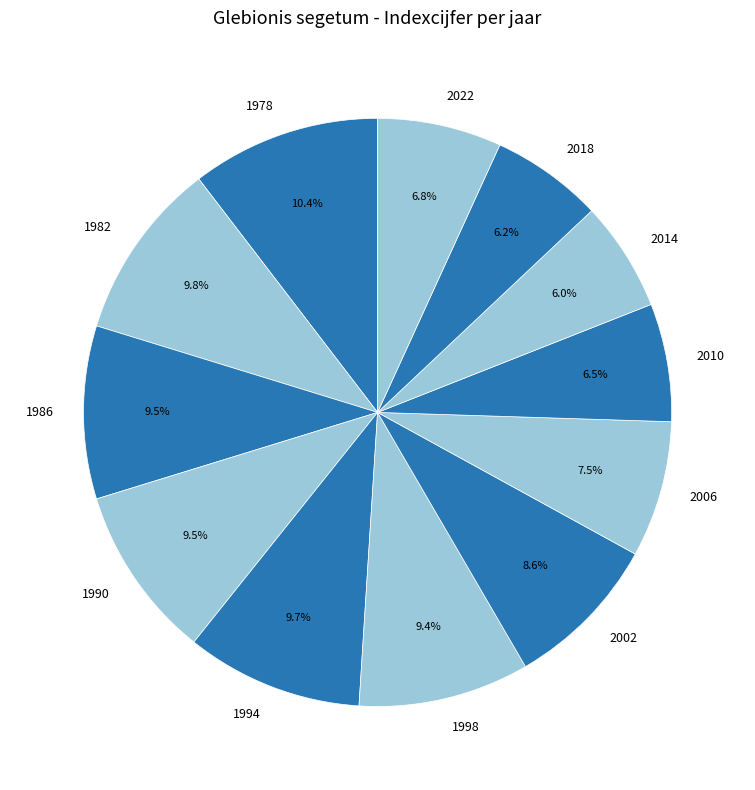

How many segments does this pie chart have?

12